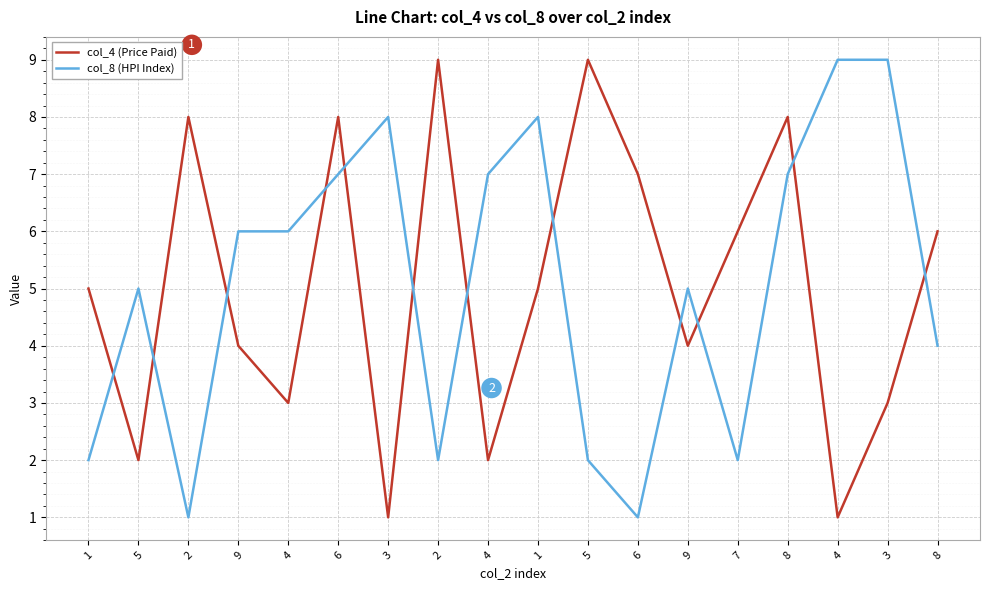

Reading left to right, extract all data points from this chart.

col_4 (Price Paid): 5	2	8	4	3	8	1	9	2	5	9	7	4	6	8	1	3	6
col_8 (HPI Index): 2	5	1	6	6	7	8	2	7	8	2	1	5	2	7	9	9	4